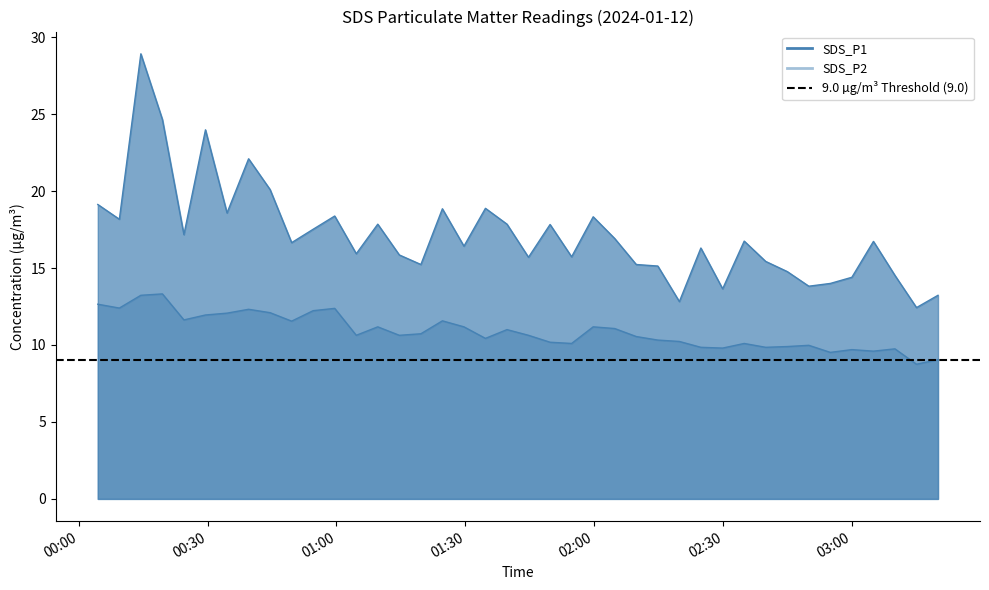

At how many categories does at least one series exceed 10?

40